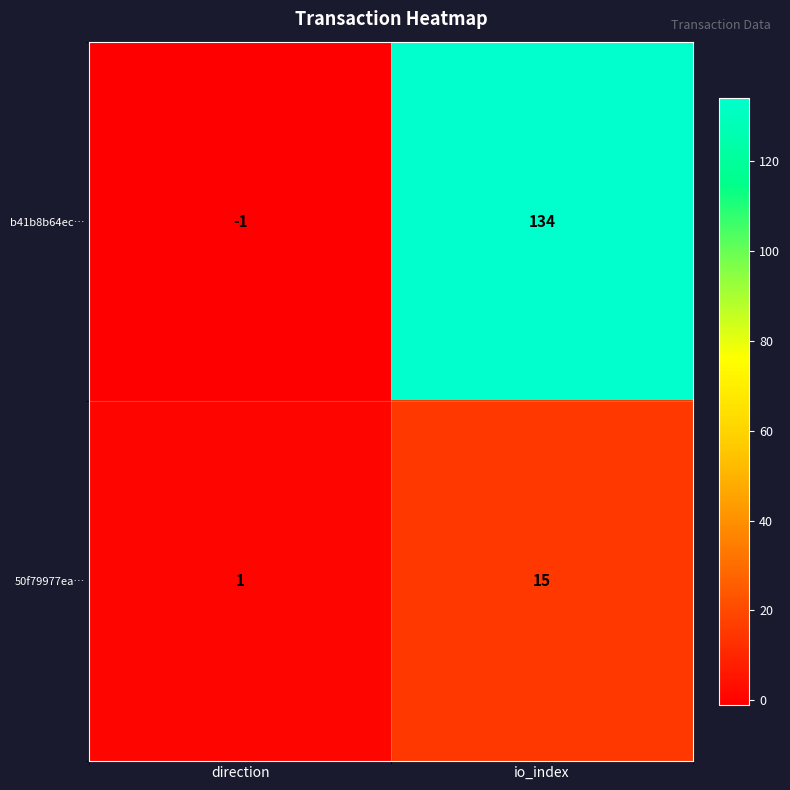

Rank the series at io_index from highest to lowest value.

b41b8b64ec…, 50f79977ea…